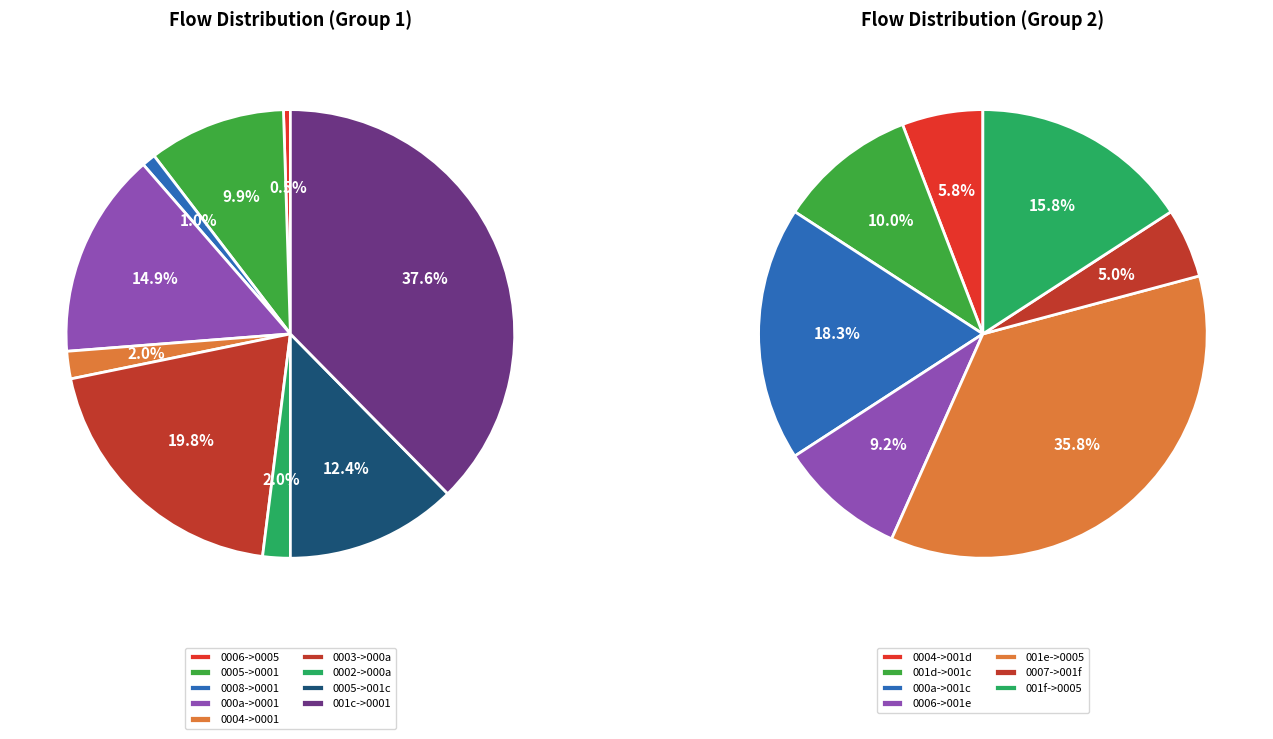

Is 1 the majority of the pie?

No